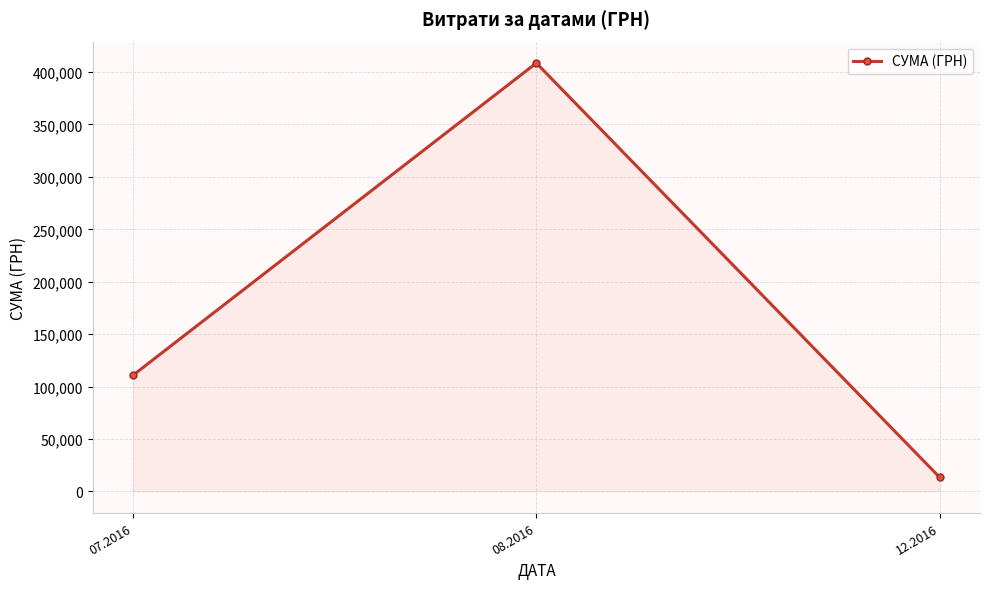

What is the change in value from 07.2016 to 12.2016?

-97397.9